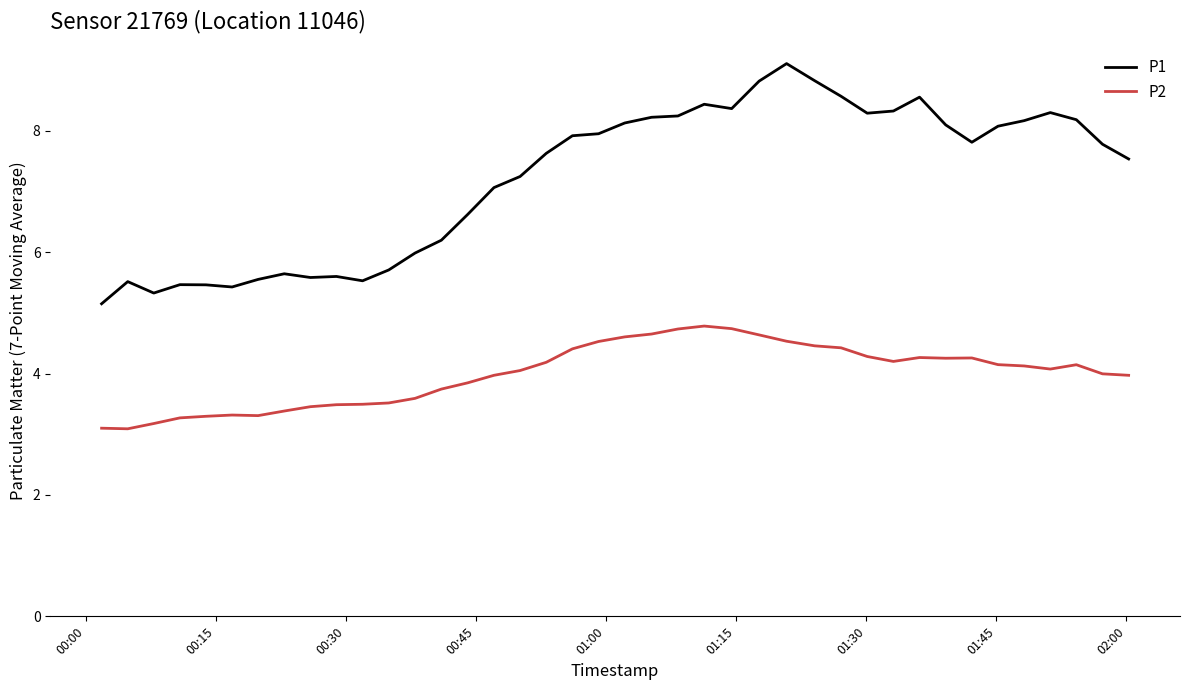

What is the difference between the maximum and minimum values in the P1 series?

4.0